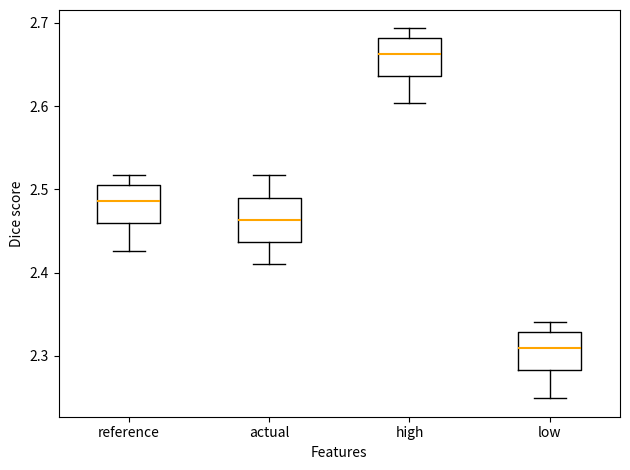

Where is the lower edge of the box for low on the y-axis? The values are not printed on the chart, so give them approximately, as read against the axis.

2.28